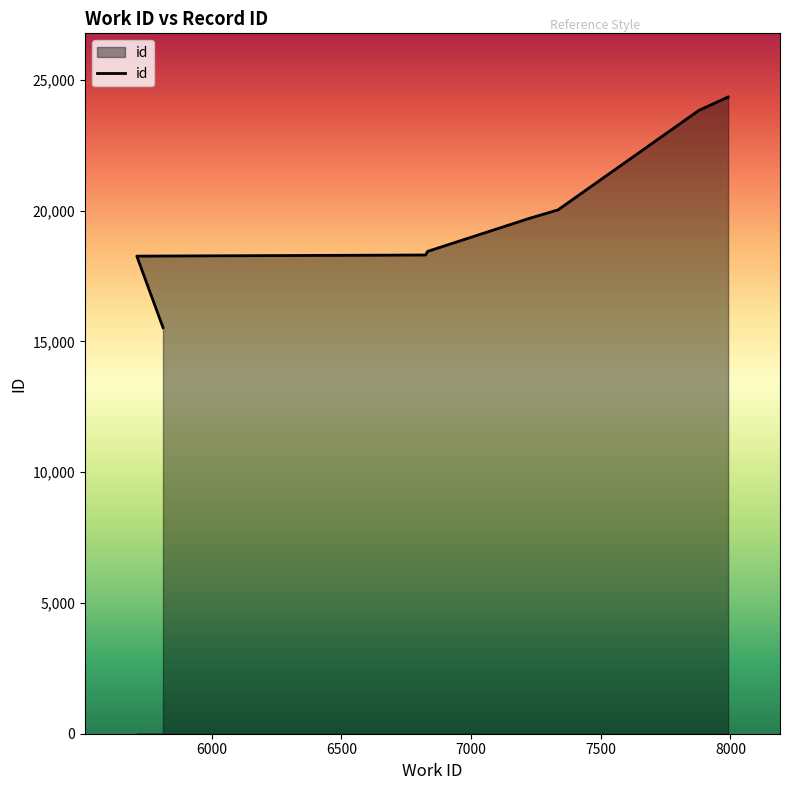

Rank the categories by value from lowest to highest.

5813, 5712, 6825, 6833, 7224, 7335, 7879, 7991